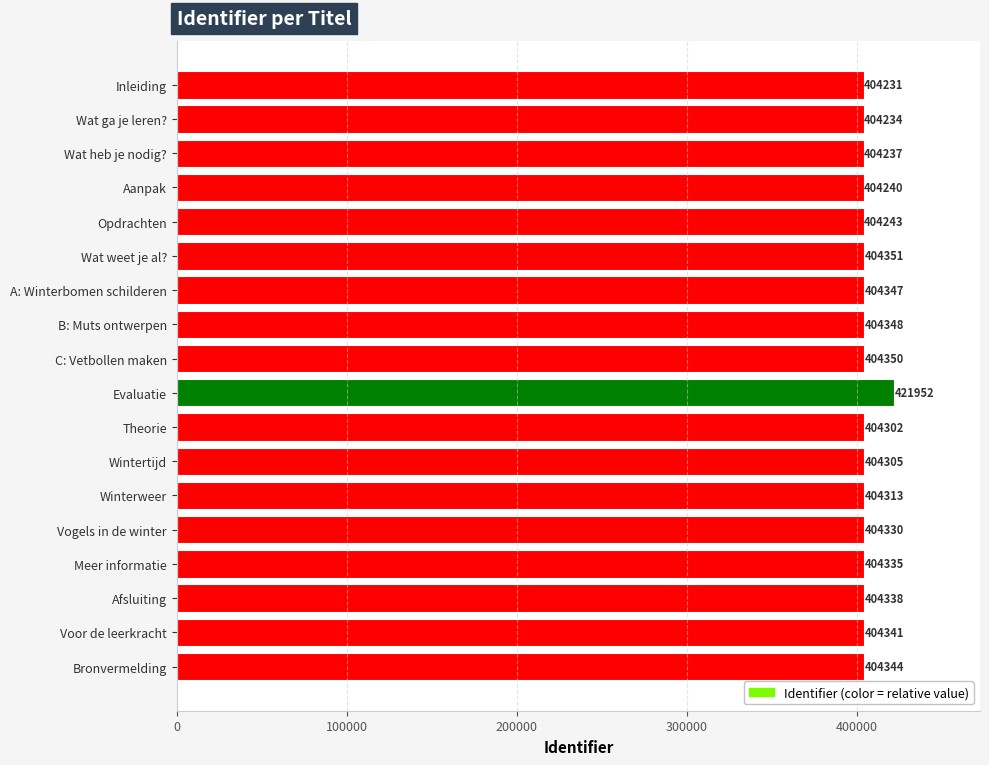

How many series are shown in this chart?

1